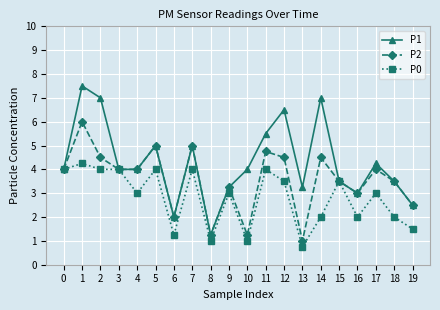

What is the difference between the maximum and minimum values in the P2 series?

5.0